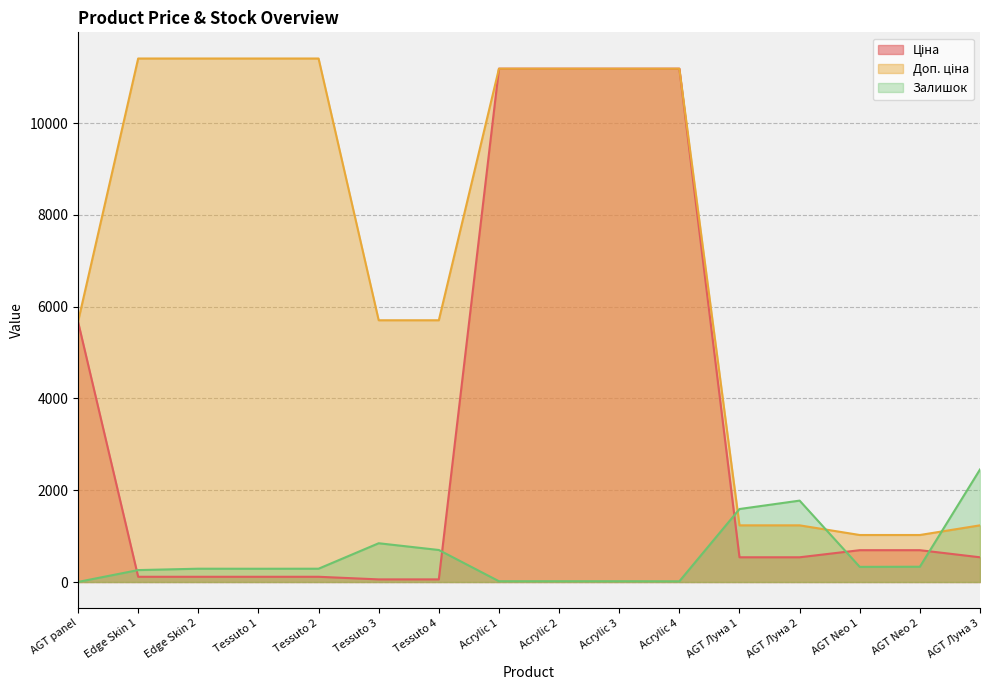

How many intersections are there between Ціна and Залишок?

5